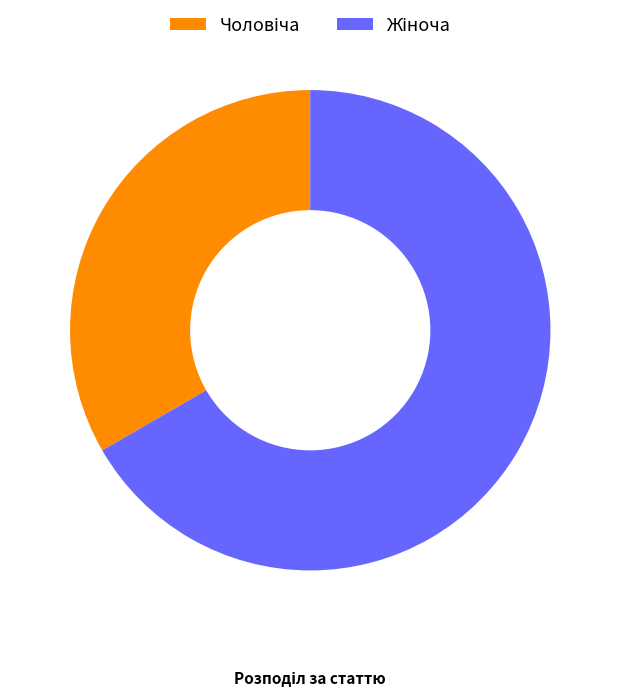

How many slices are in this pie chart?

2